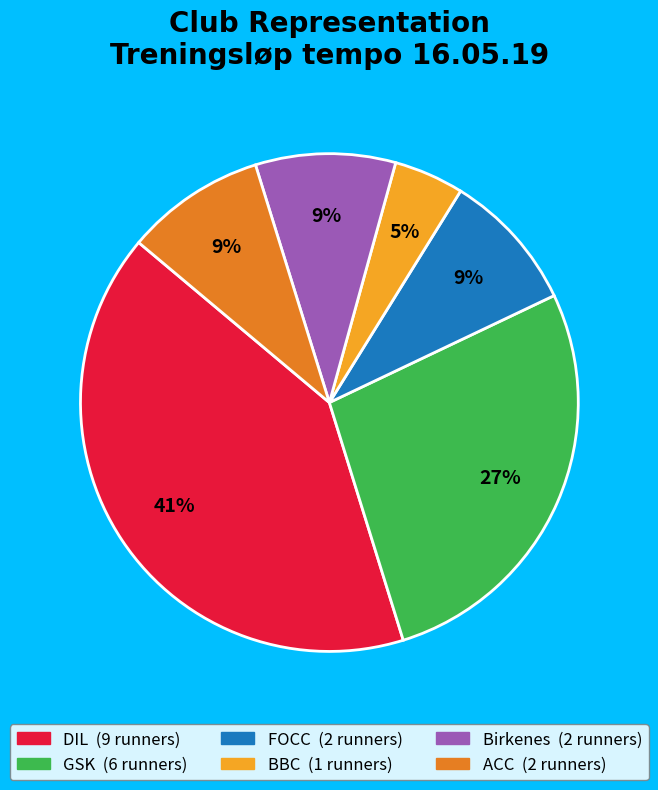

Is there a majority slice in this chart?

No